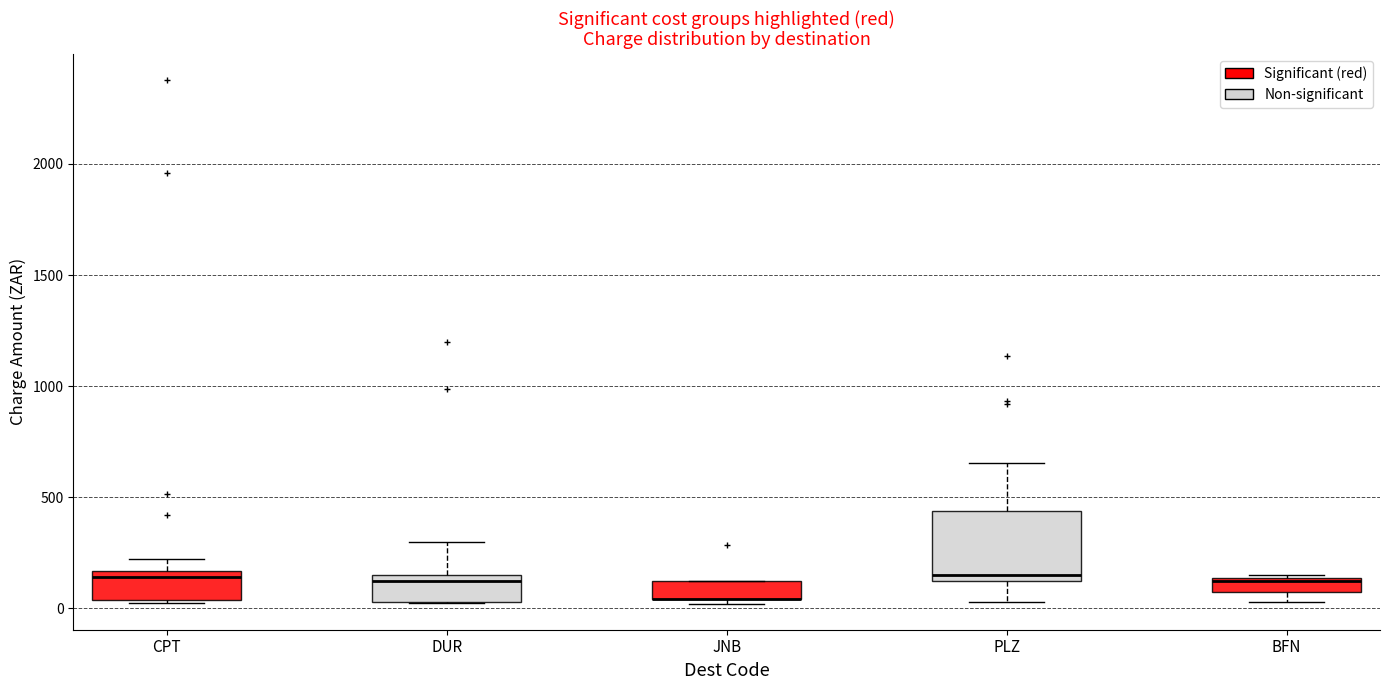

Where does the upper whisker of the box for DUR end on the y-axis? The values are not printed on the chart, so give them approximately, as read against the axis.

300